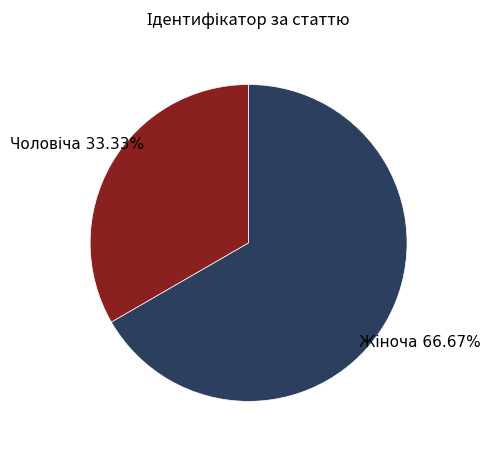

Is there any slice that represents more than half of the pie?

Yes